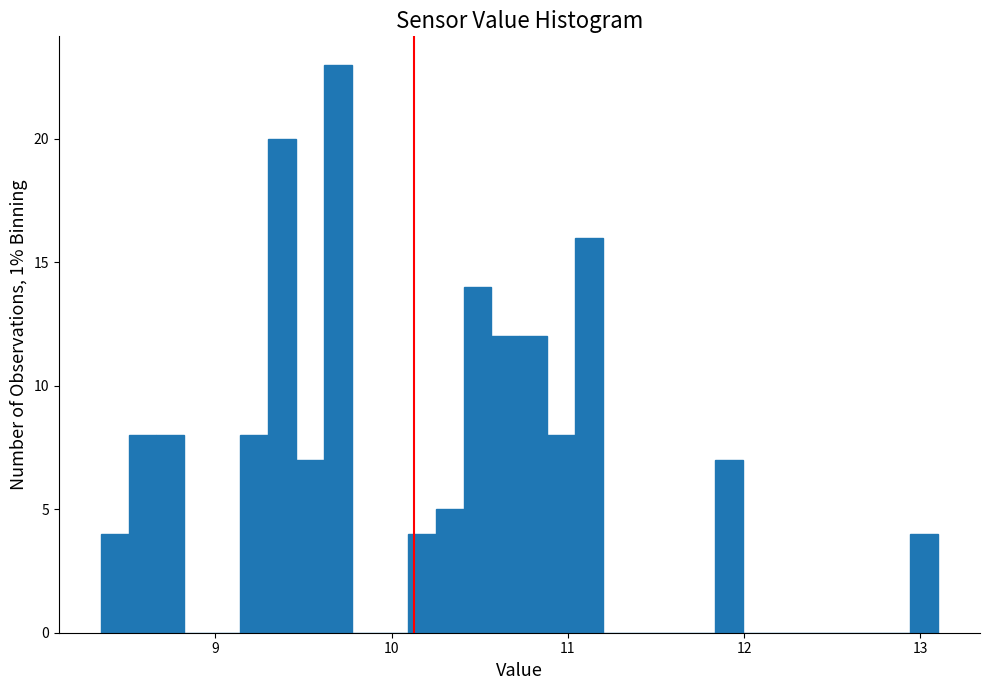

Around what value on the x-axis is the tallest bar? Give the approximate position of its centre, as read against the axis.

9.7